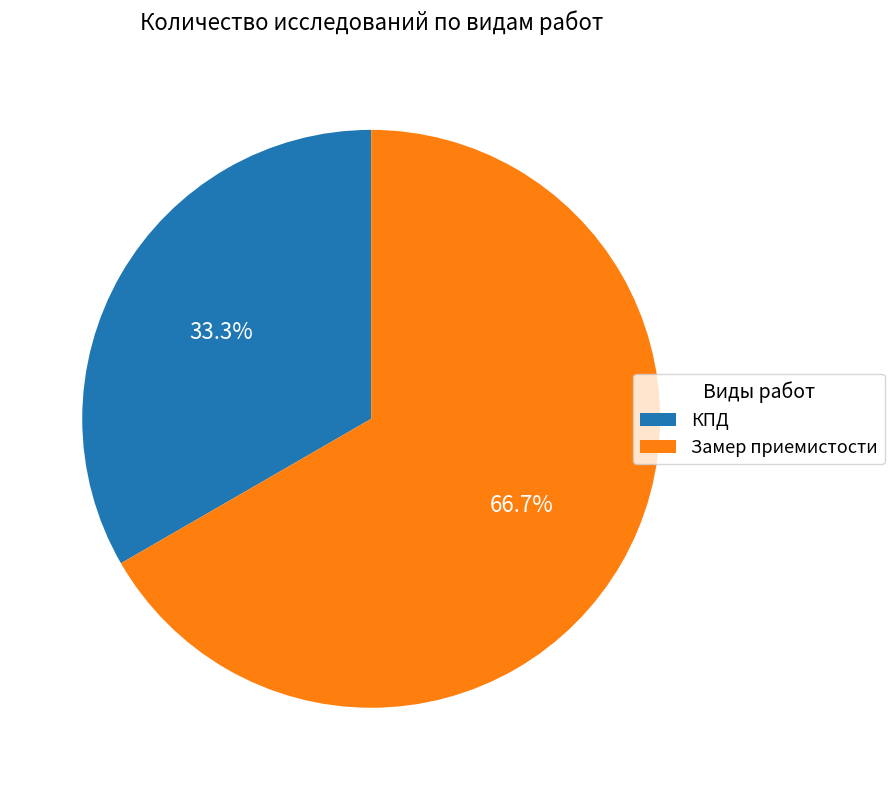

Count the number of slices in the pie.

2